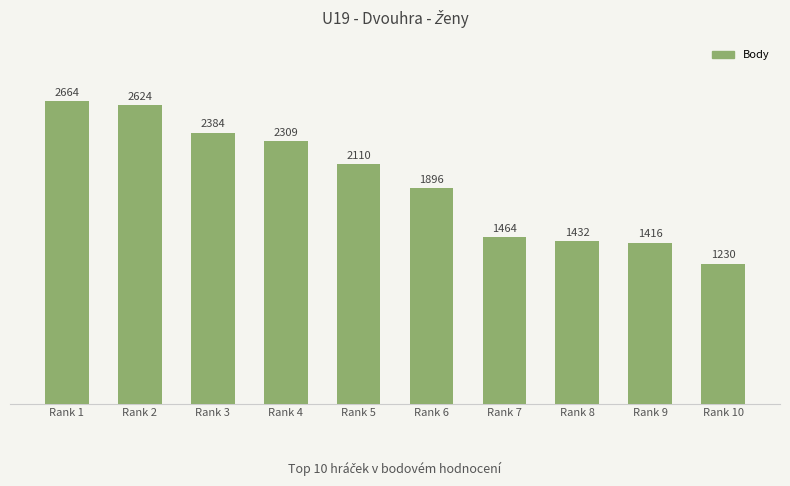

Rank the categories by value from lowest to highest.

Rank 10, Rank 9, Rank 8, Rank 7, Rank 6, Rank 5, Rank 4, Rank 3, Rank 2, Rank 1